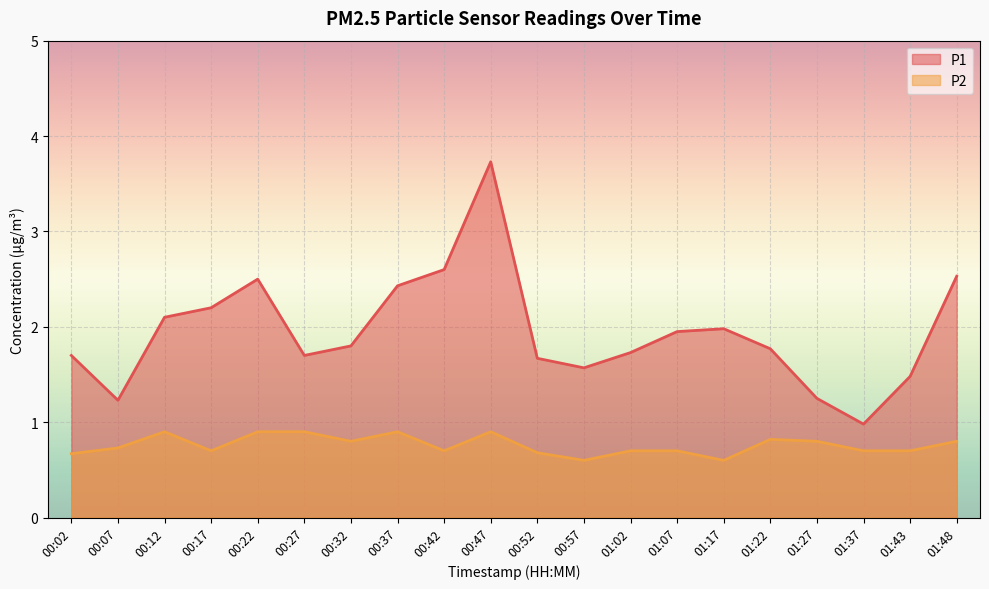

True or false: P2 and P1 intersect in this chart.

False